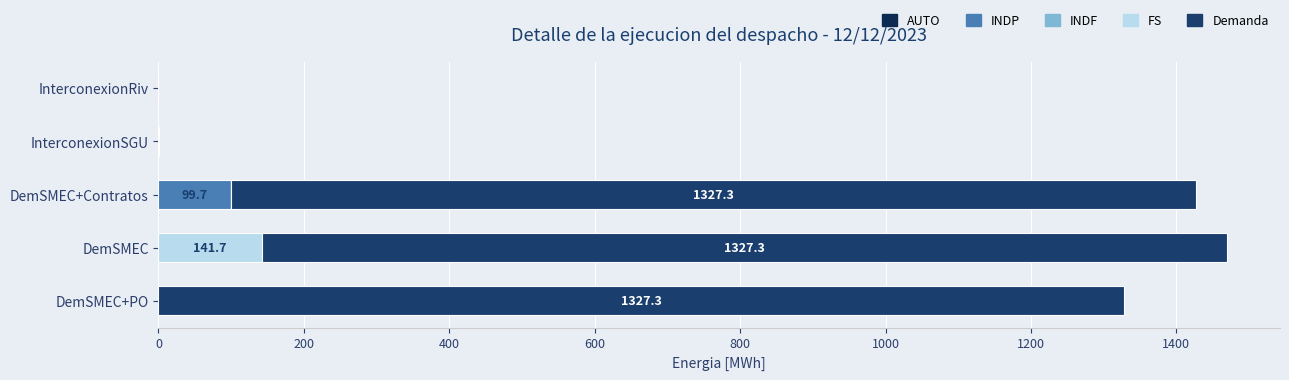

How many categories are shown in the chart?

5